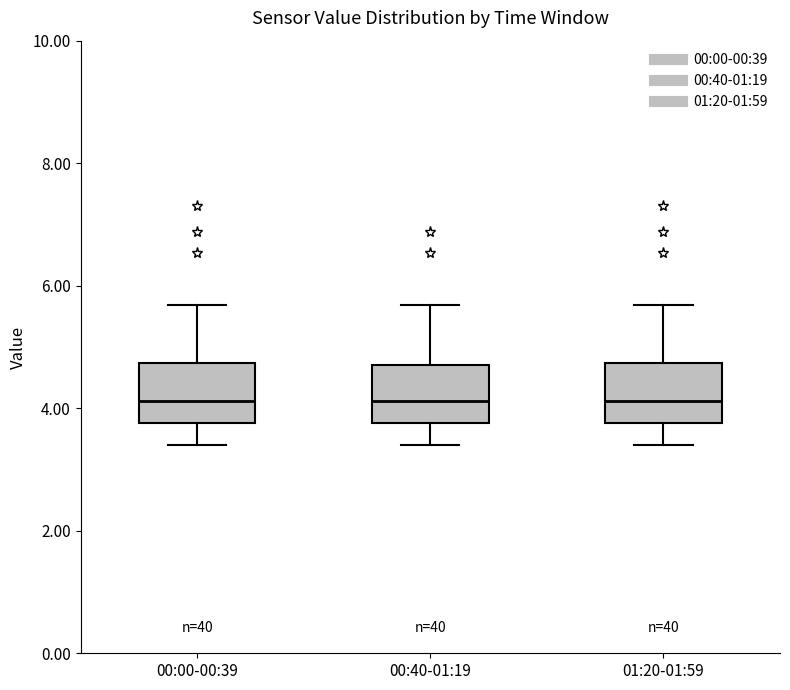

Where is the upper edge of the box for 01:20-01:59 on the y-axis? The values are not printed on the chart, so give them approximately, as read against the axis.

4.8